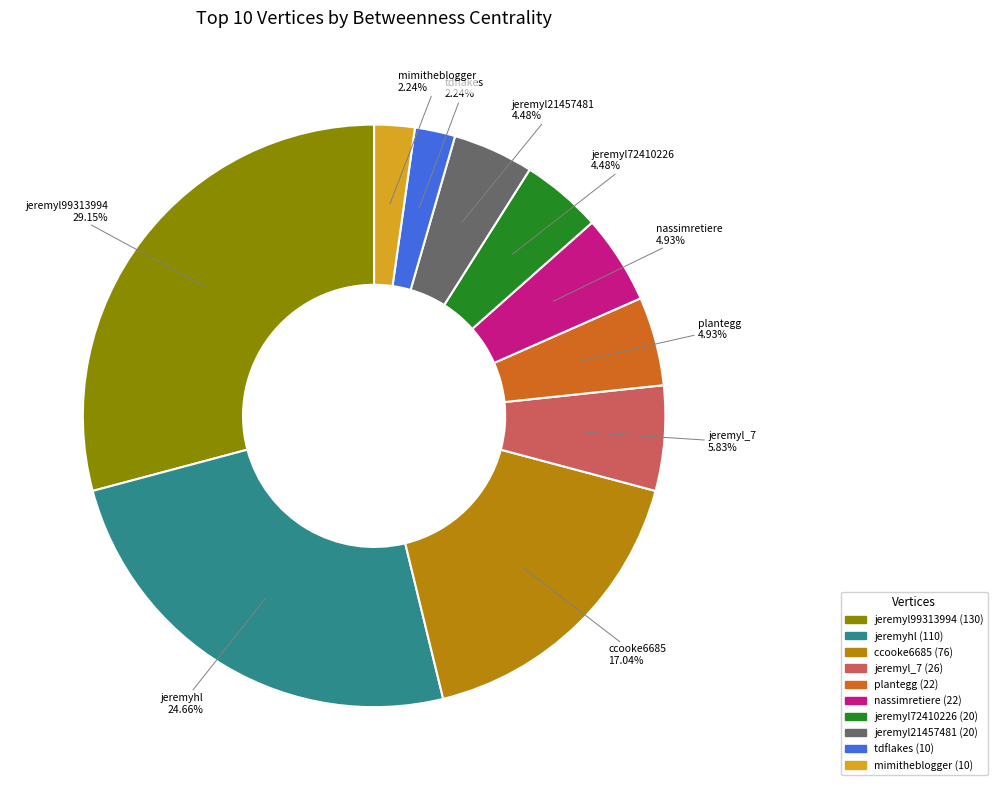

Which category has the biggest portion of the pie?

jeremyl99313994